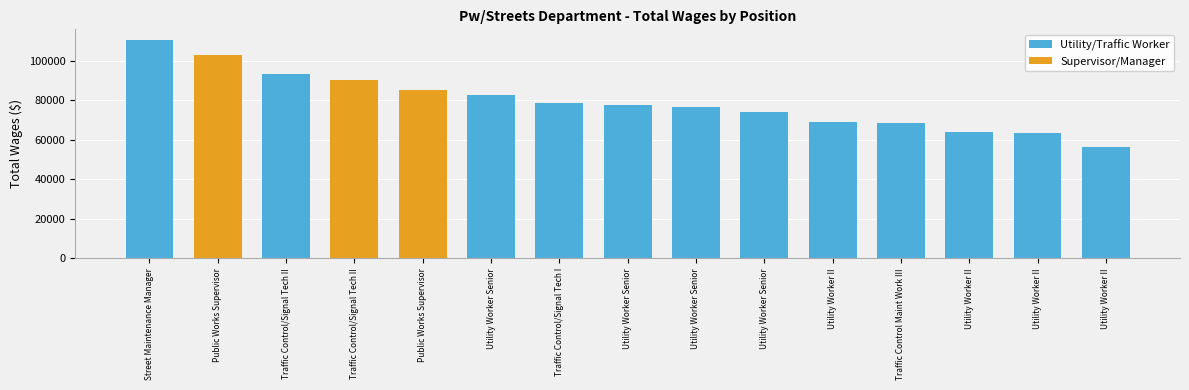

Reading right to left, extract all data points from this chart.

56380	63303	63934	68452	68695	74060	76559	77484	78648	82376	84910	90111	93239	102877	110273